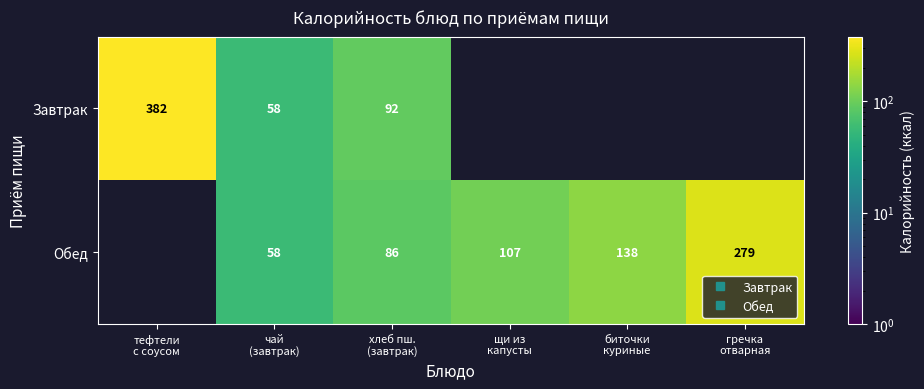

How many data points in Обед are above 107?

2